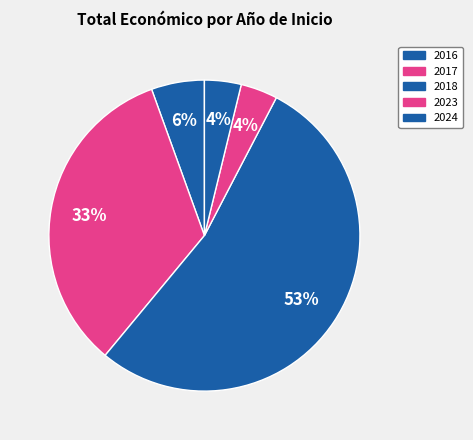

Count the number of slices in the pie.

5